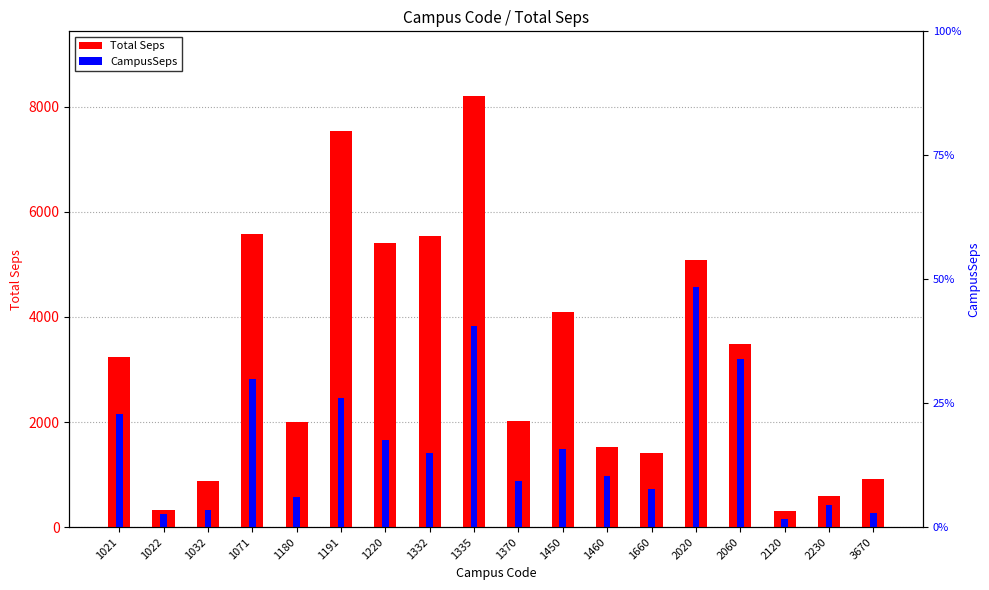

Is the value of Total Seps at 2230 greater than the value of CampusSeps at 1220?

No